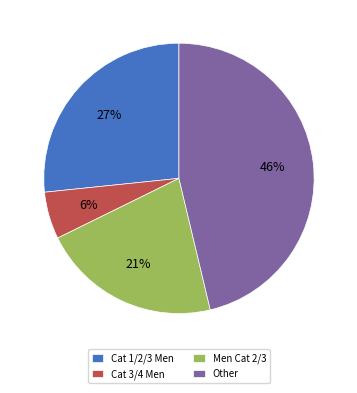

Between Men Cat 2/3 and Cat 1/2/3 Men, which is larger?

Cat 1/2/3 Men